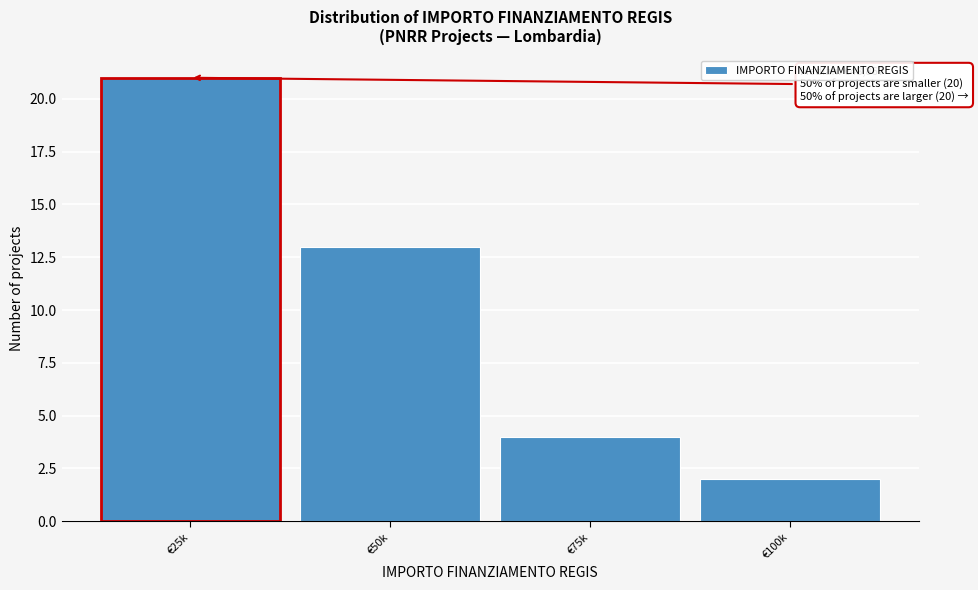

Reading right to left, what are all the values shown in this chart?

€100k=2	€75k=4	€50k=13	€25k=21